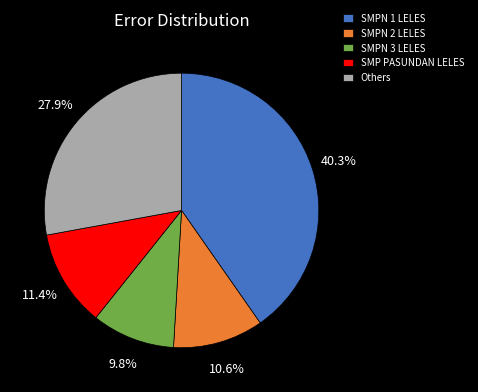

What portion of the pie excludes SMPN 3 LELES?

90.2%